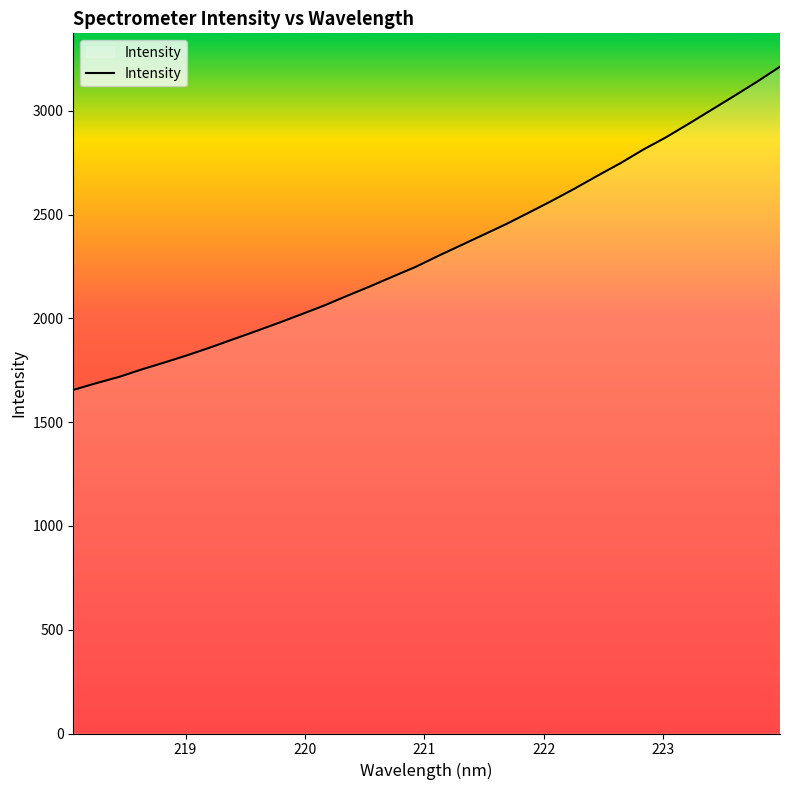

What is the difference between the maximum and minimum values?

1557.2